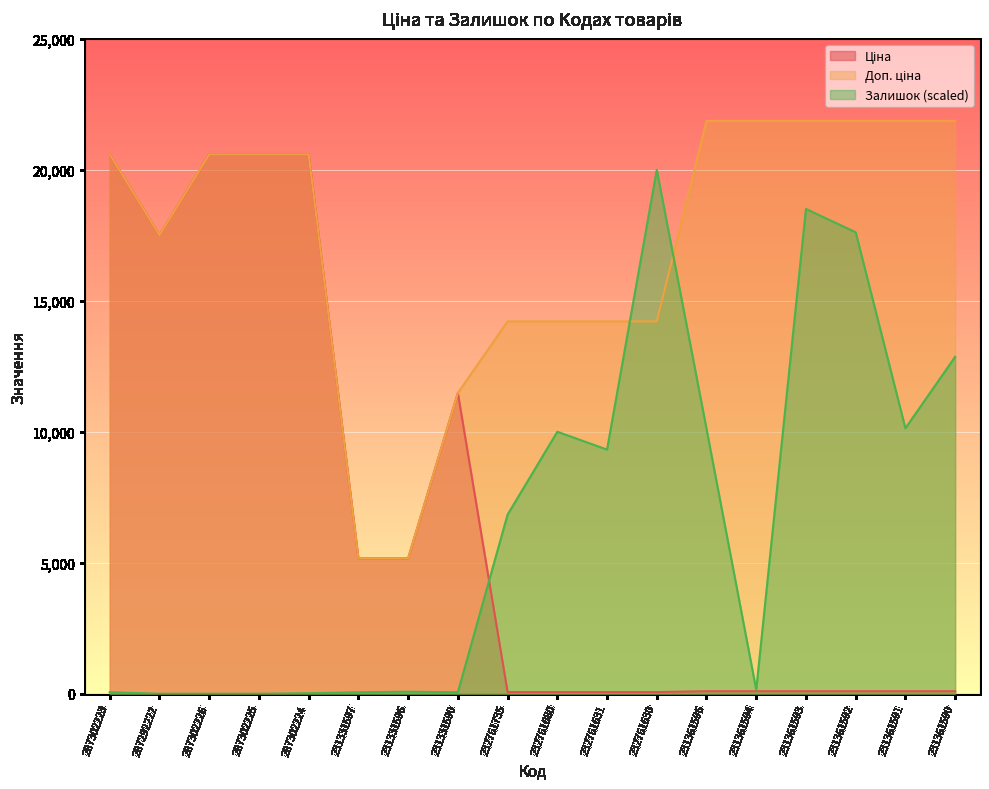

Between 231361592 and 287302223, which is larger?

287302223